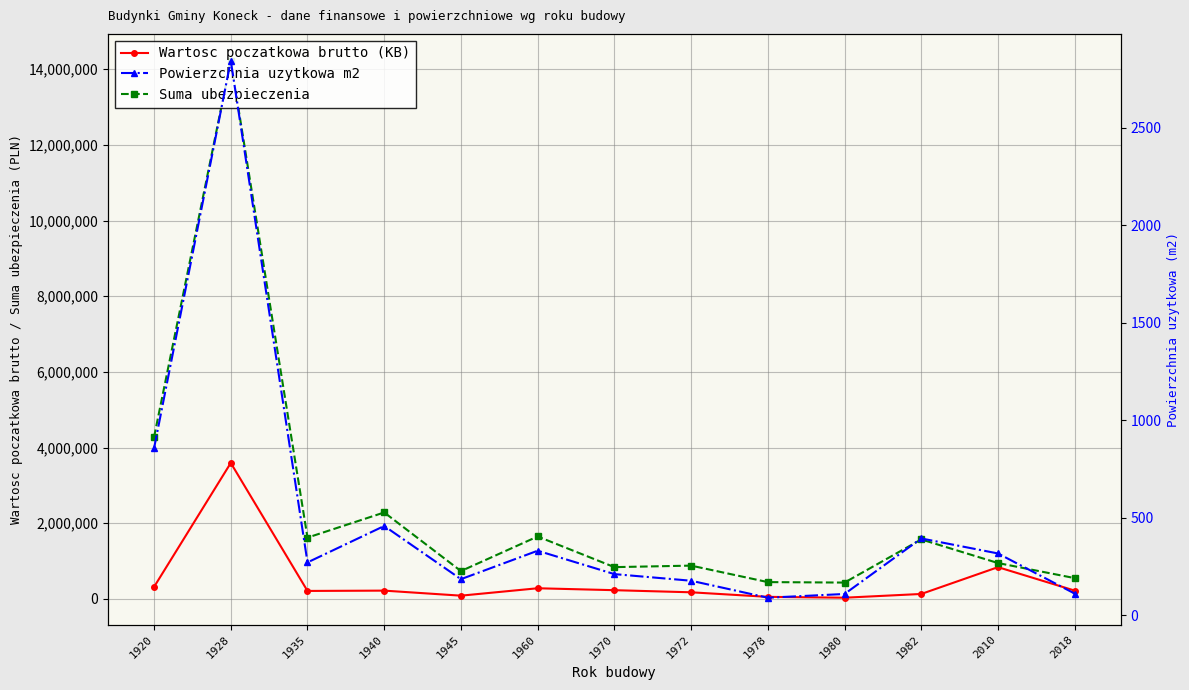

What is the approximate value of Powierzchnia uzytkowa m2 at 1935?

270.0